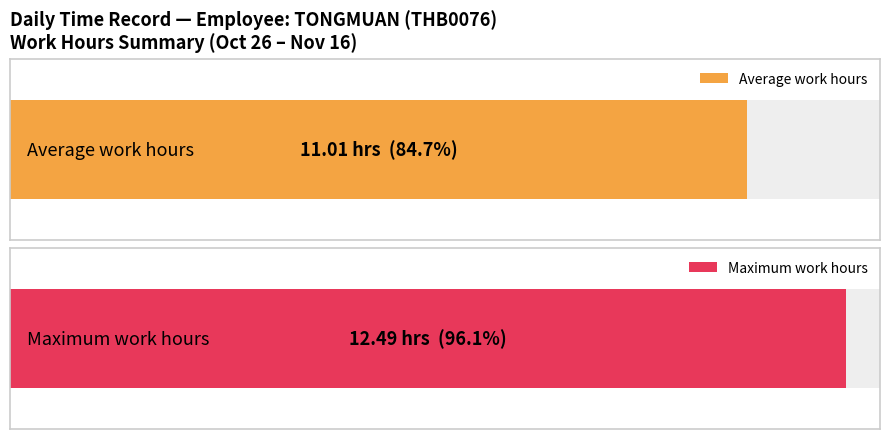

Are the bars horizontal?

Yes